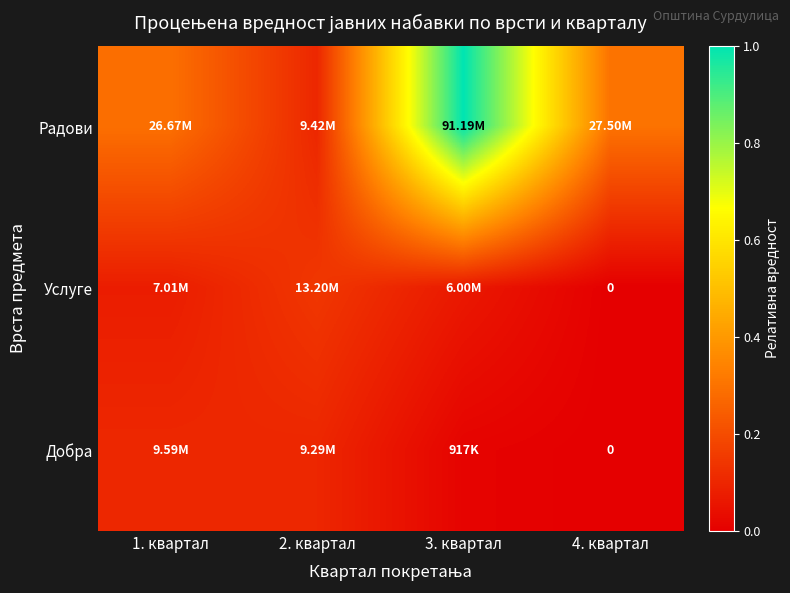

List the series in order of their peak value, highest first.

Радови, Услуге, Добра